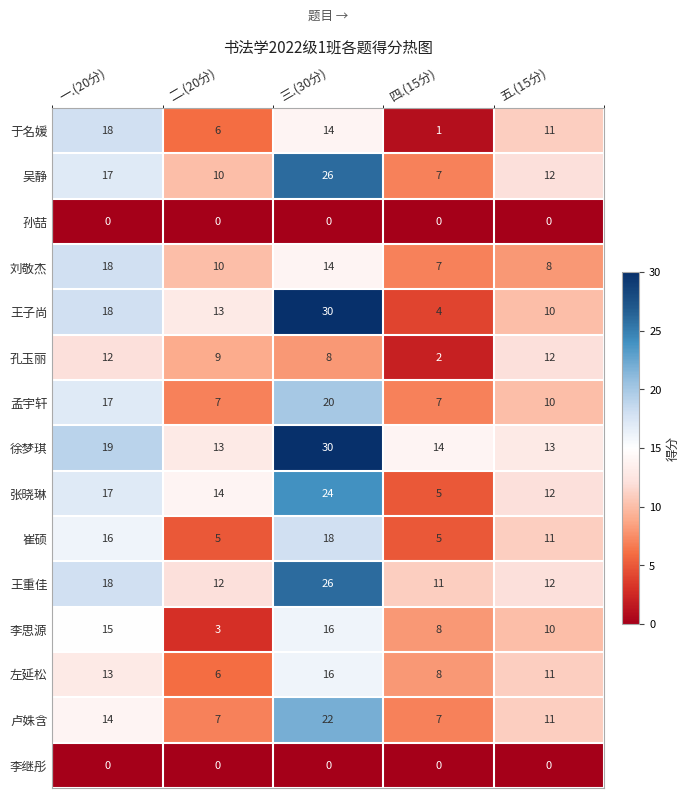

At which category is the sum across all series the highest?

三.(30分)